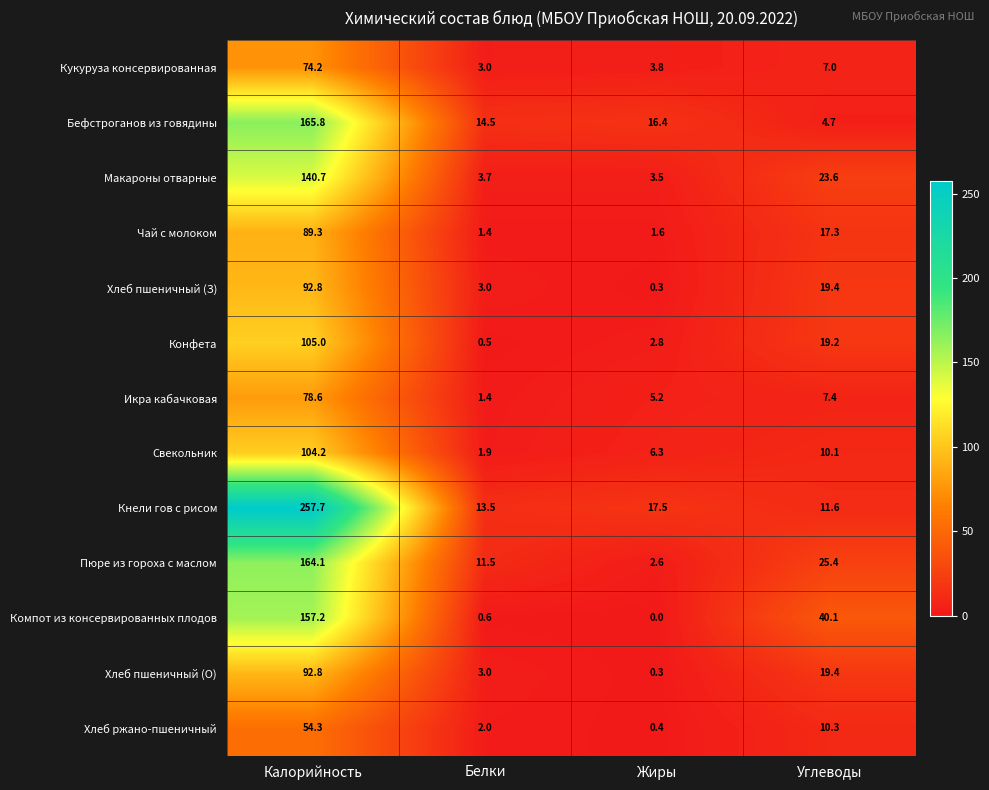

Which series changed the most between Калорийность and Белки?

Кнели гов с рисом